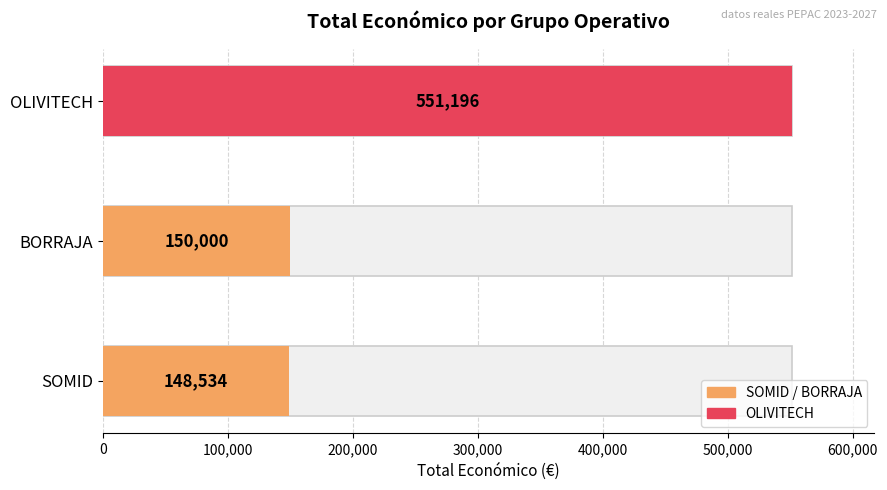

Reading left to right, list all the values displayed in this chart.

SOMID=148534	BORRAJA=150000	OLIVITECH=551196